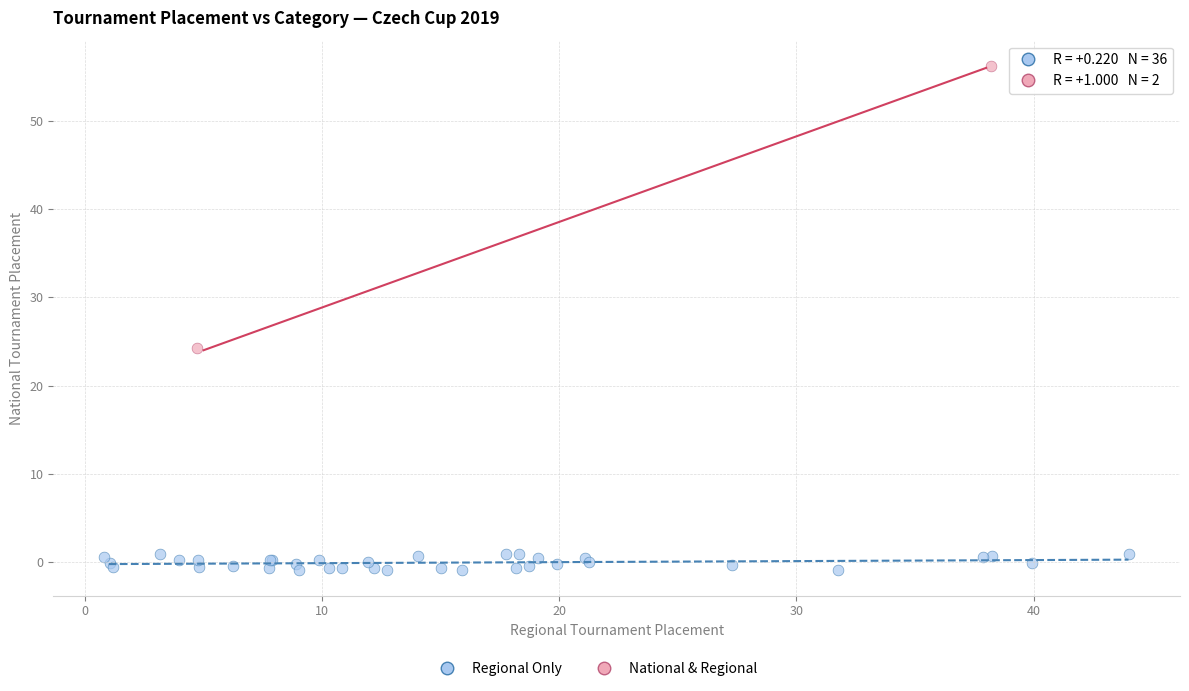

Which series has the largest Y range (max minus min)?

National & Regional